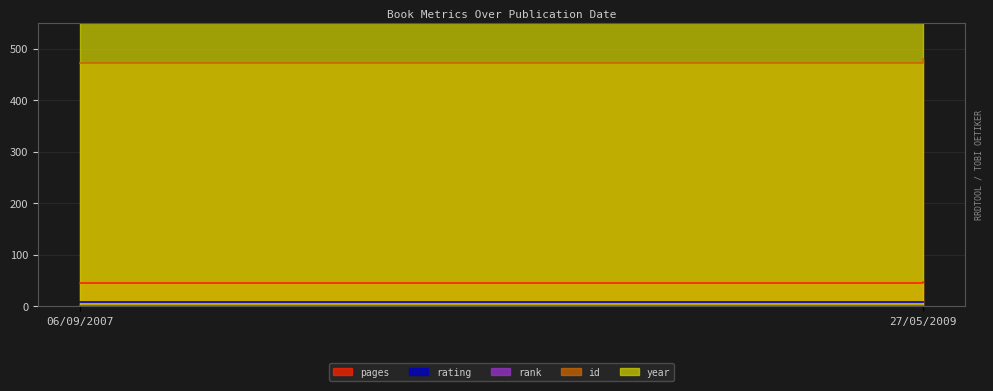

Which series changed the most between 06/09/2007 and 27/05/2009?

id